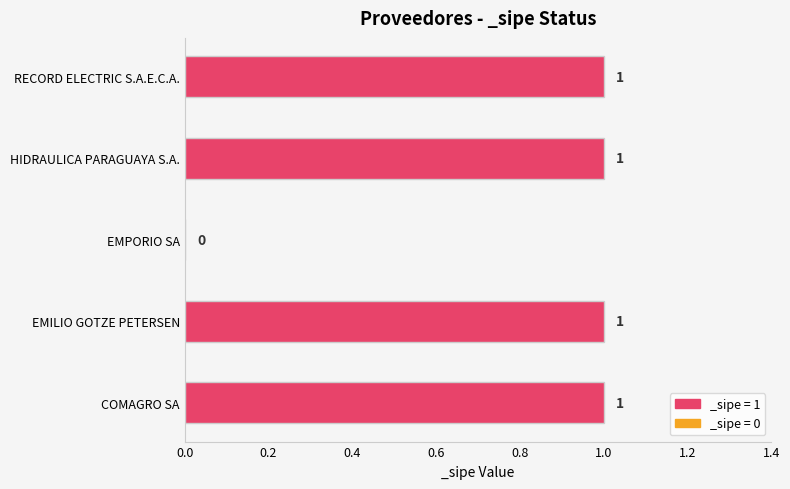

Reading bottom to top, what are all the values shown in this chart?

COMAGRO SA=1	EMILIO GOTZE PETERSEN=1	EMPORIO SA=0	HIDRAULICA PARAGUAYA S.A.=1	RECORD ELECTRIC S.A.E.C.A.=1